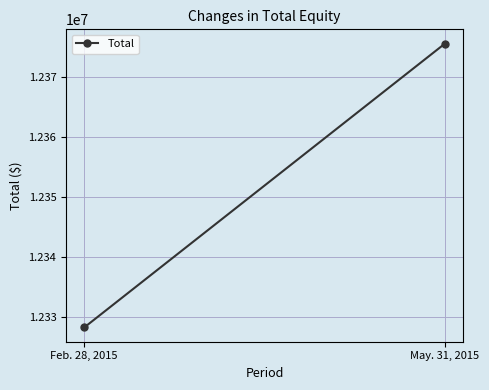

The chart shows a value of 12375500 at May. 31, 2015. True or false?

True